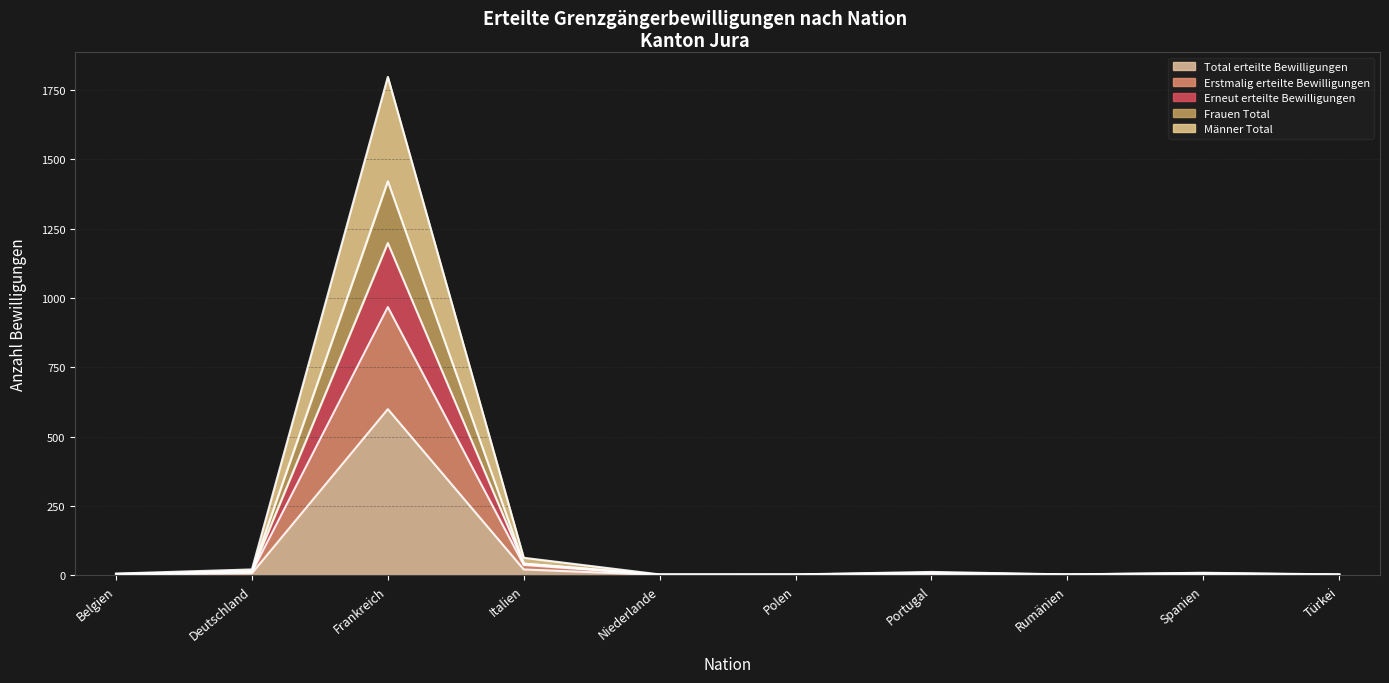

The Männer Total series shows 1797 at Frankreich. True or false?

True